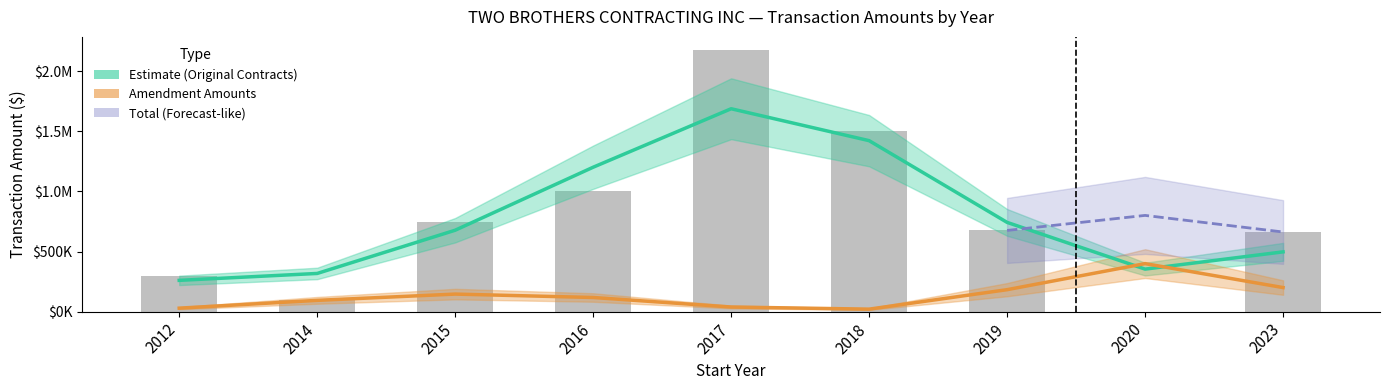

What is the value of the 7th bar from the left?

675000